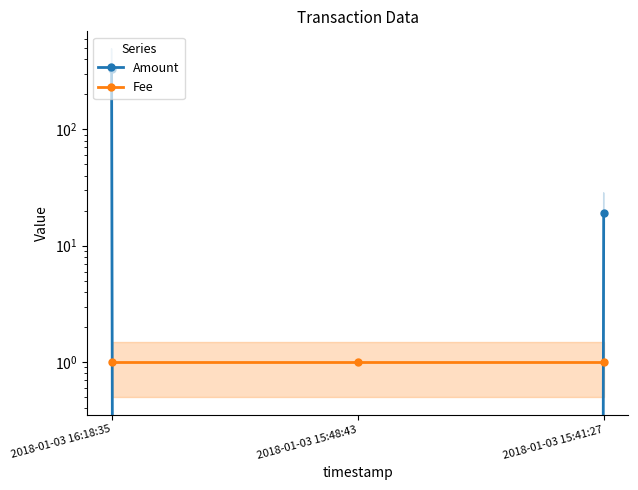

How many data points in Amount are above 19?

1